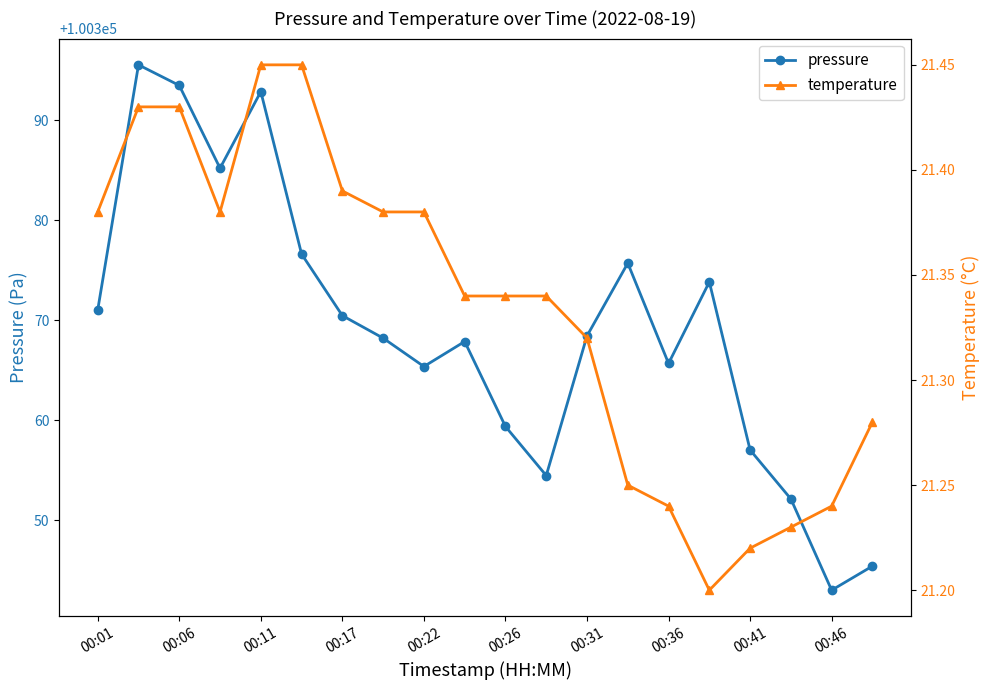

True or false: pressure has more than 2 points higher than both neighbors.

True